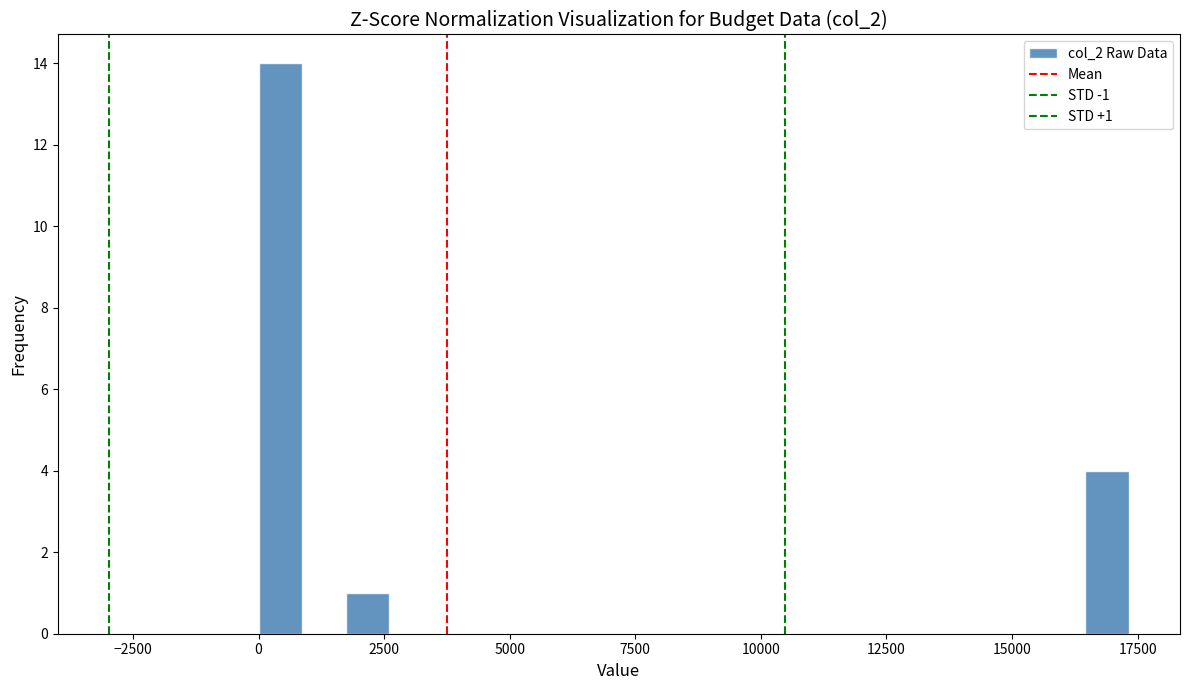

Around what value on the x-axis is the tallest bar? Give the approximate position of its centre, as read against the axis.

500